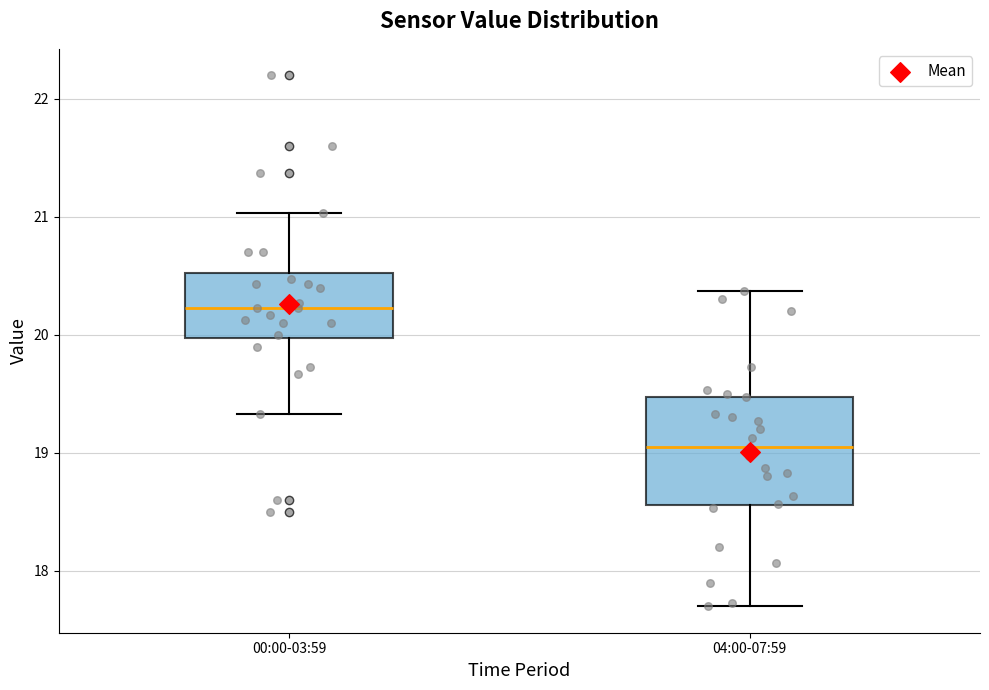

Reading left to right, read every box against the y-axis: the position of its median line, the range the box covers, and the ends of its whiskers. The values are not printed on the chart, so give them approximately, as read against the axis.

00:00-03:59: median 20.2, box 20.0 to 20.5, whiskers 19.3 to 21.0
04:00-07:59: median 19.1, box 18.6 to 19.5, whiskers 17.7 to 20.4